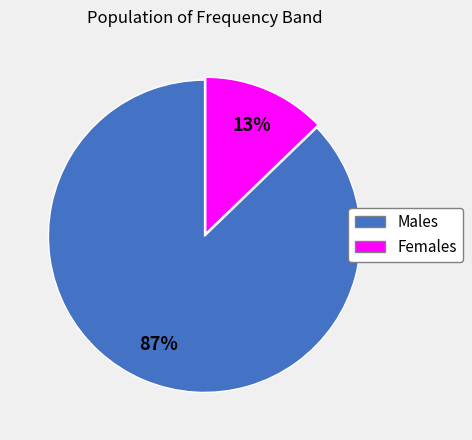

What is the majority slice?

Males